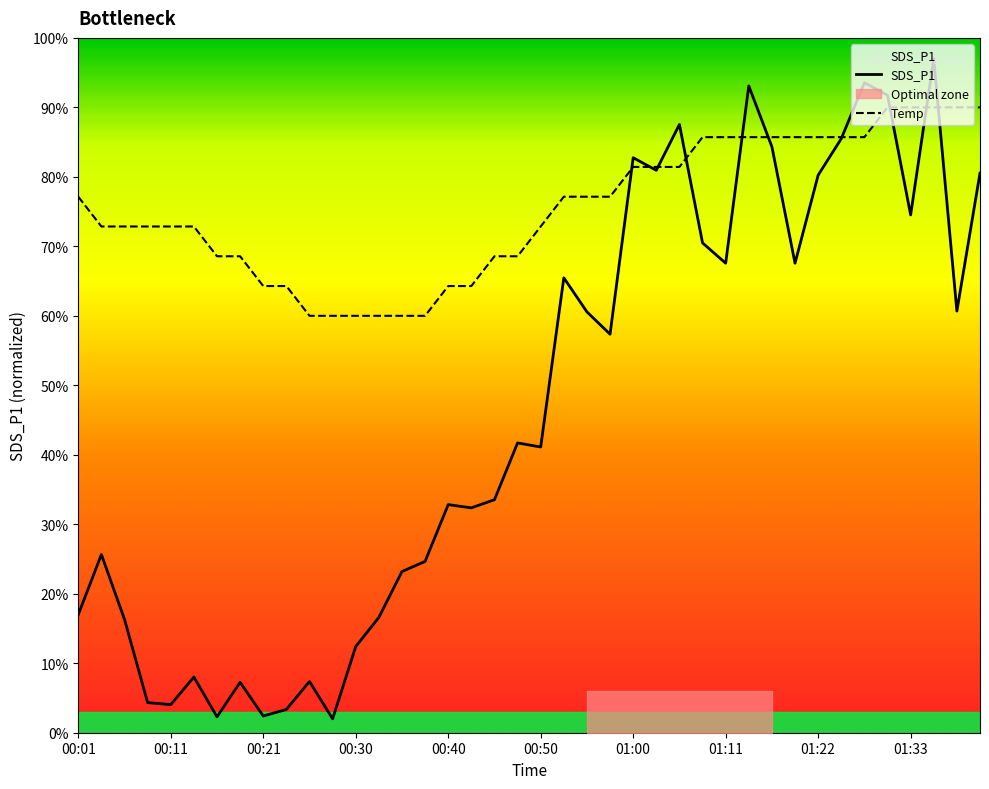

What is the greatest value displayed?

97.0